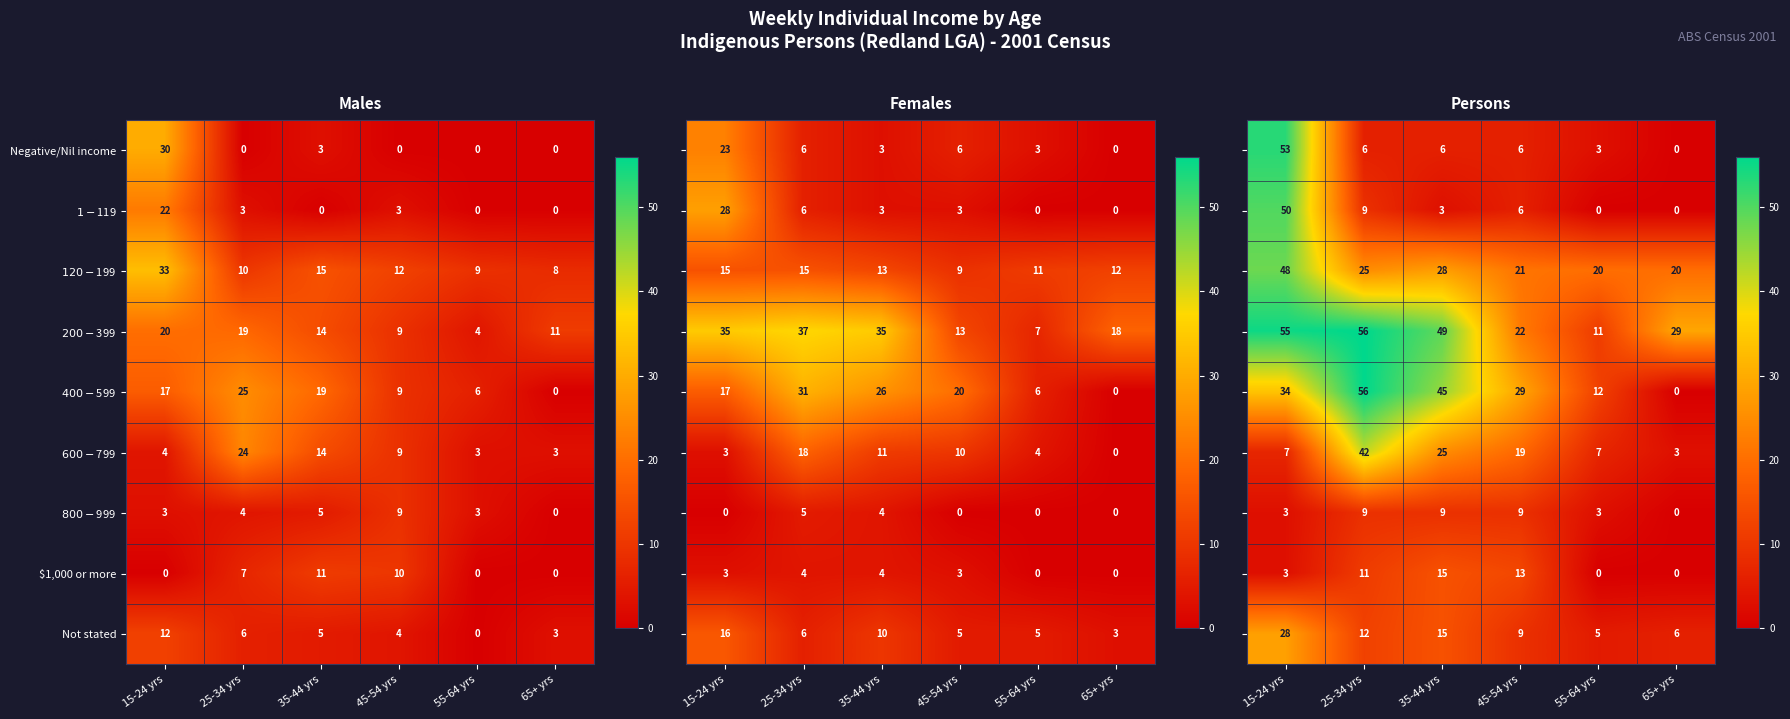

What is the difference between the Not stated values at 15-24 yrs and 25-34 yrs?

6